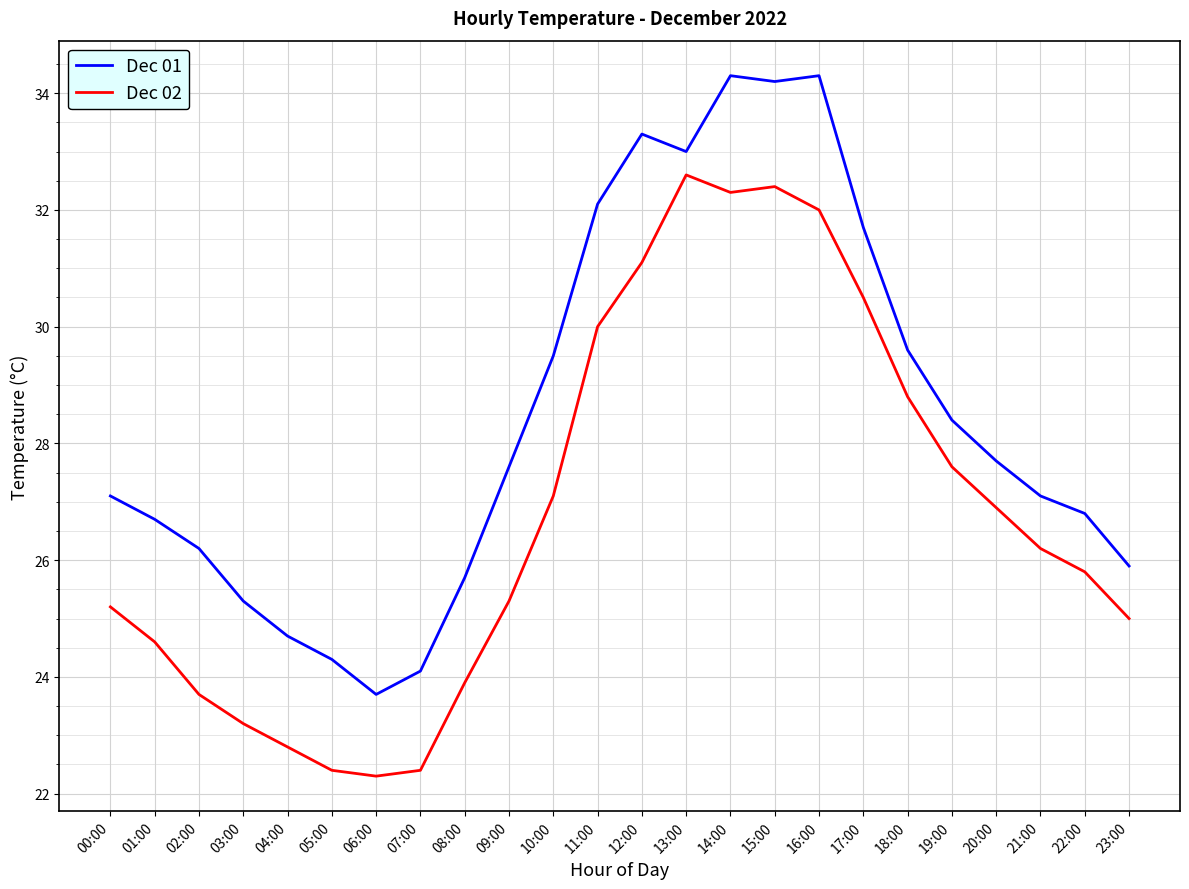

Is the value of Dec 02 at 14:00 greater than the value of Dec 01 at 10:00?

Yes